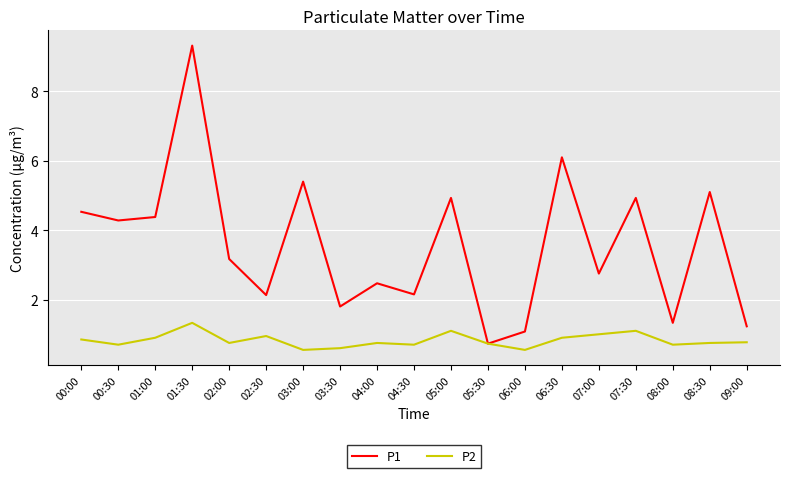

Which series changed the most between 01:30 and 08:30?

P1